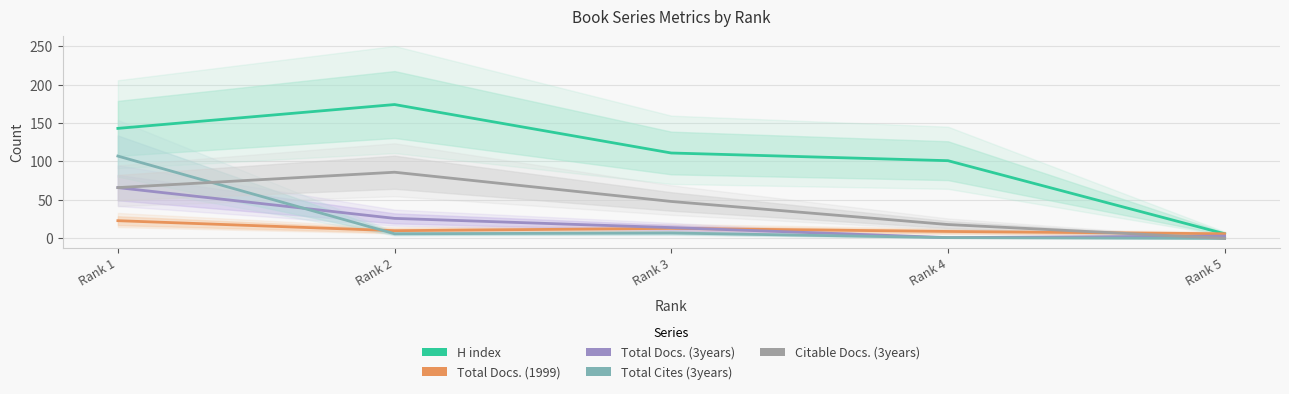

What are all the series names shown in the legend?

H index, Total Docs. (1999), Total Docs. (3years), Total Cites (3years), Citable Docs. (3years)